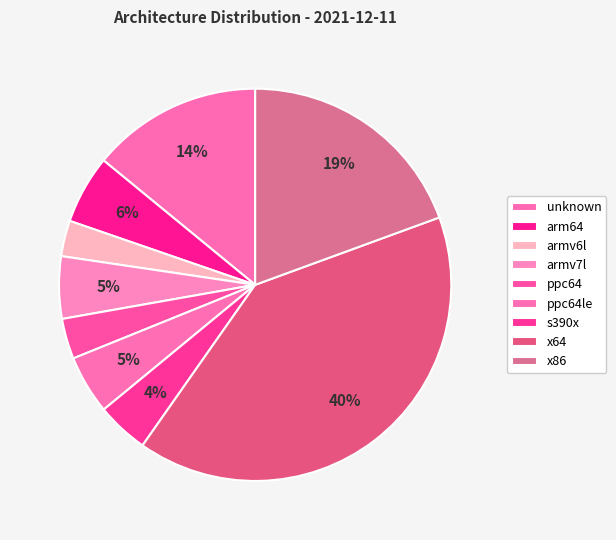

Rank the categories by value from highest to lowest.

x64, x86, unknown, arm64, armv7l, ppc64le, s390x, ppc64, armv6l